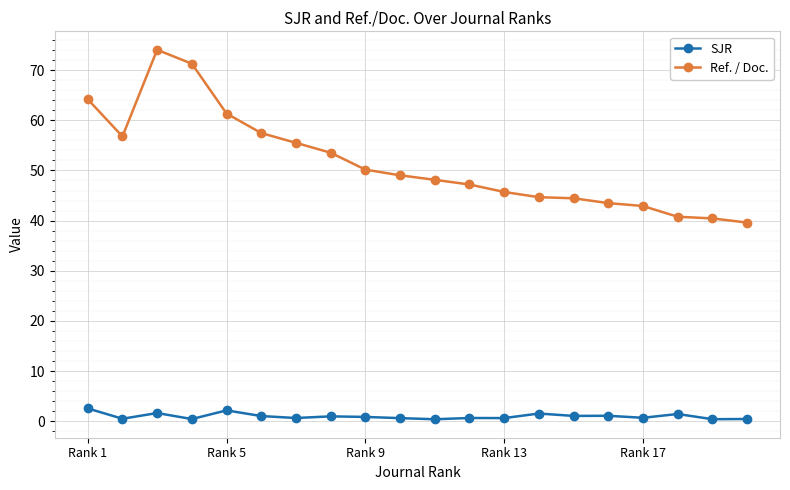

Does the chart have visible grid lines?

Yes